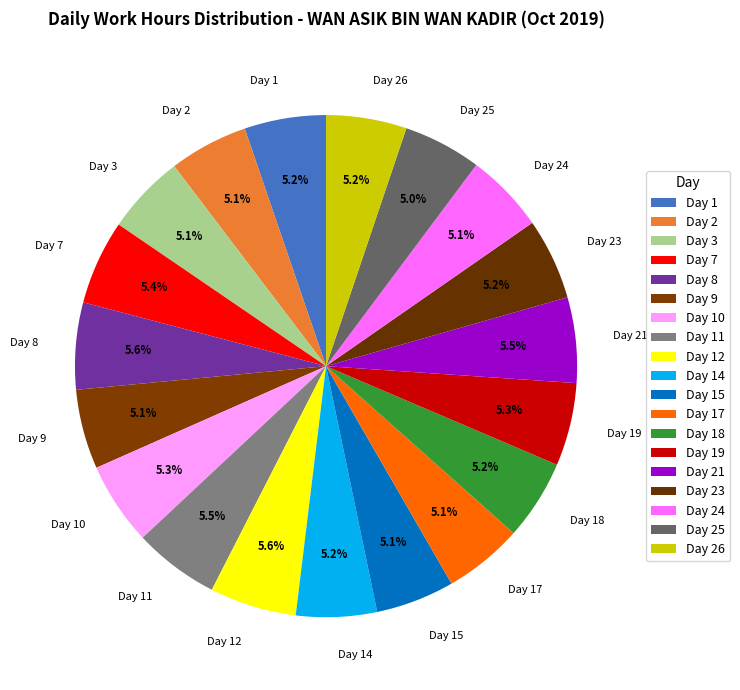

How many segments does this pie chart have?

19